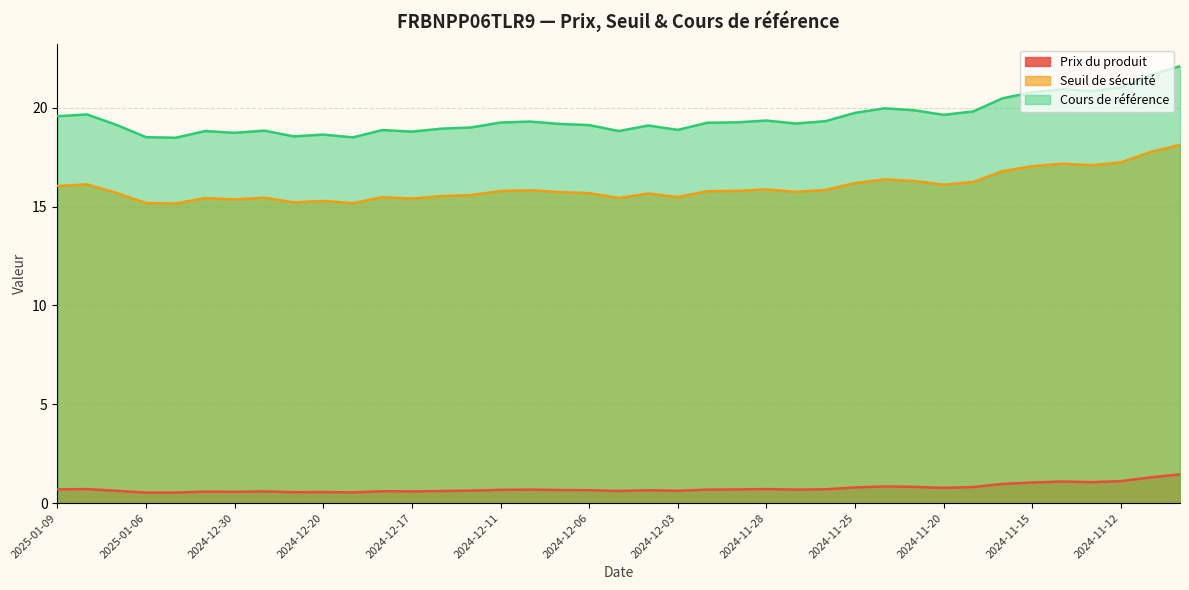

Which label corresponds to the largest value in the chart?

2024-11-08